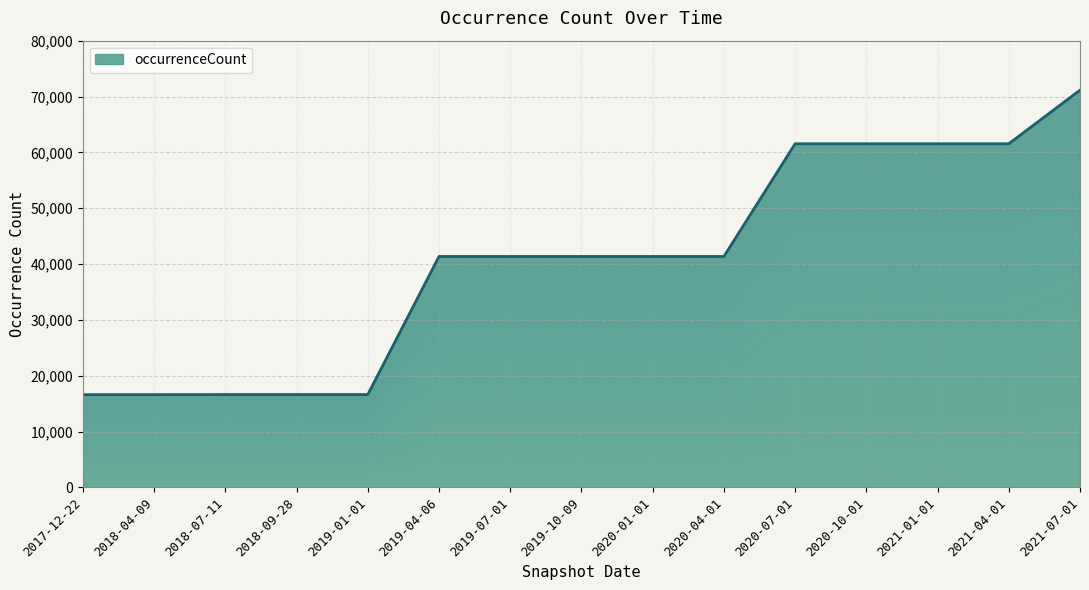

How many data points are less than 41363?

5